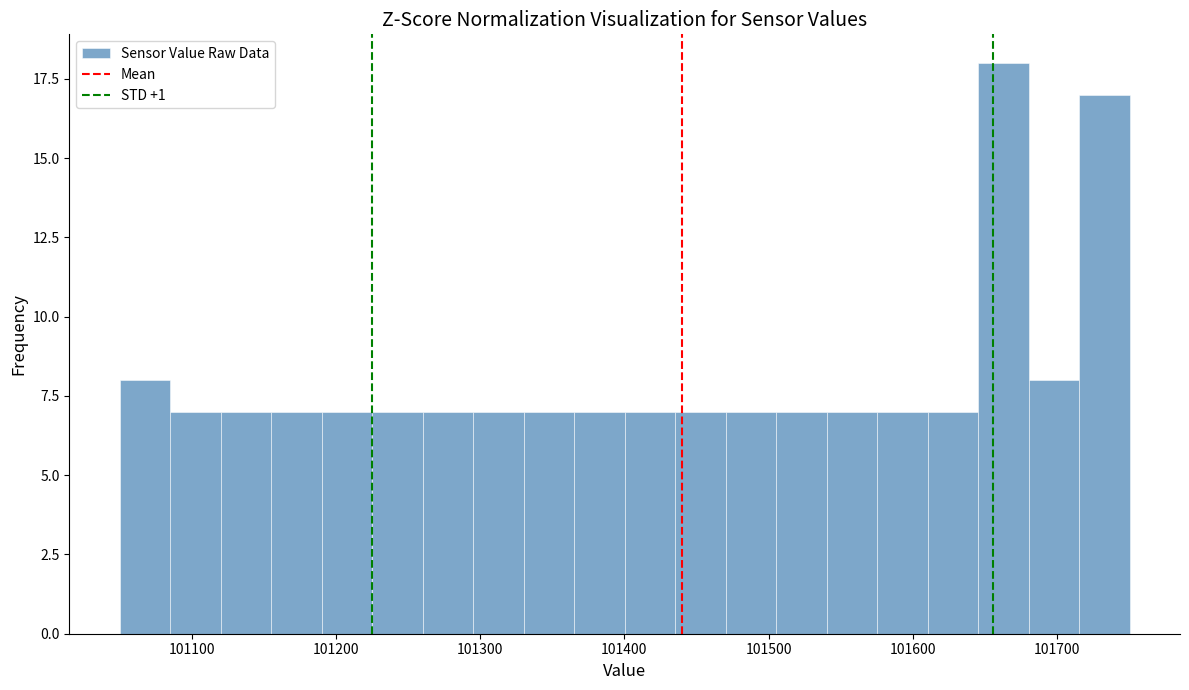

Read against the x-axis, roughly where is the centre of the tallest bar?

101660